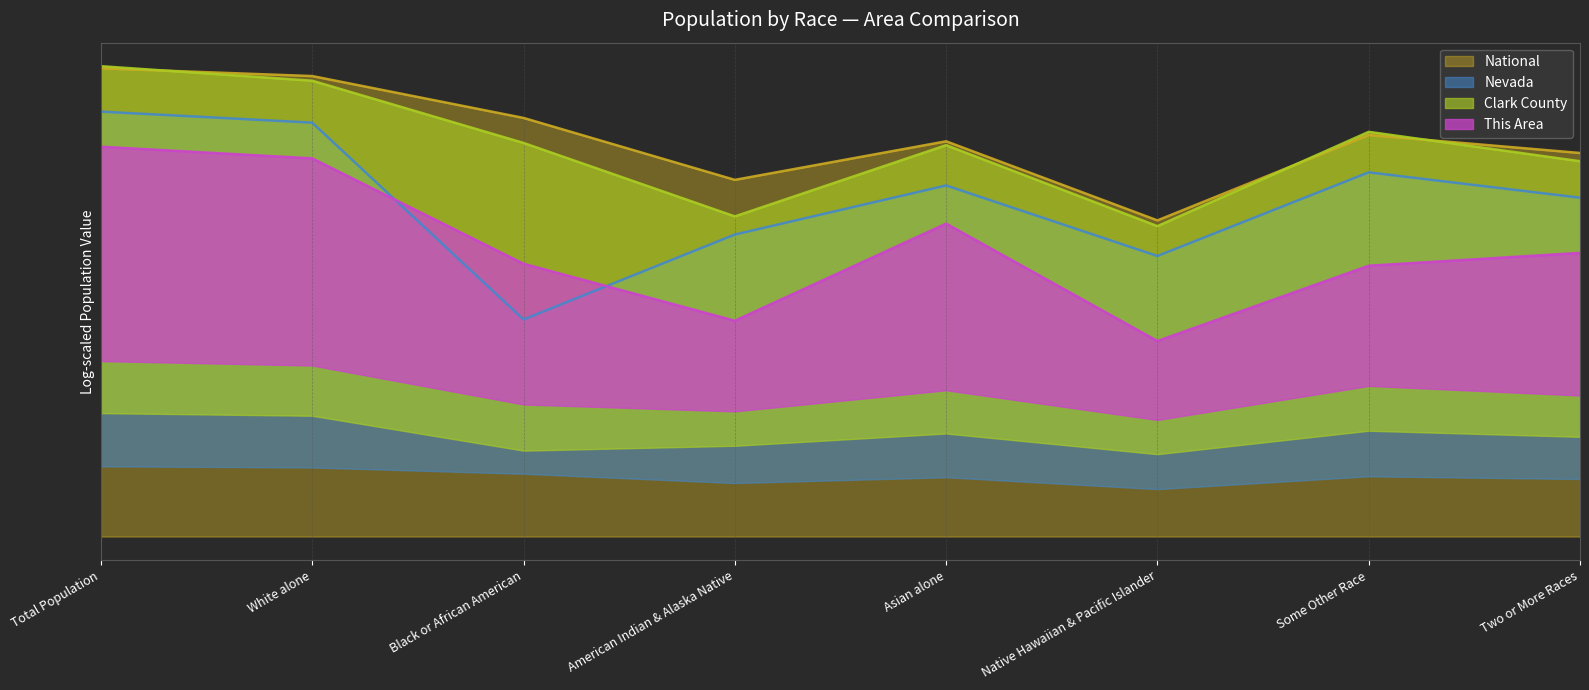

List the labels in order of Clark County line value, largest first.

Total Population, White alone, Some Other Race, Black or African American, Asian alone, Two or More Races, American Indian & Alaska Native, Native Hawaiian & Pacific Islander